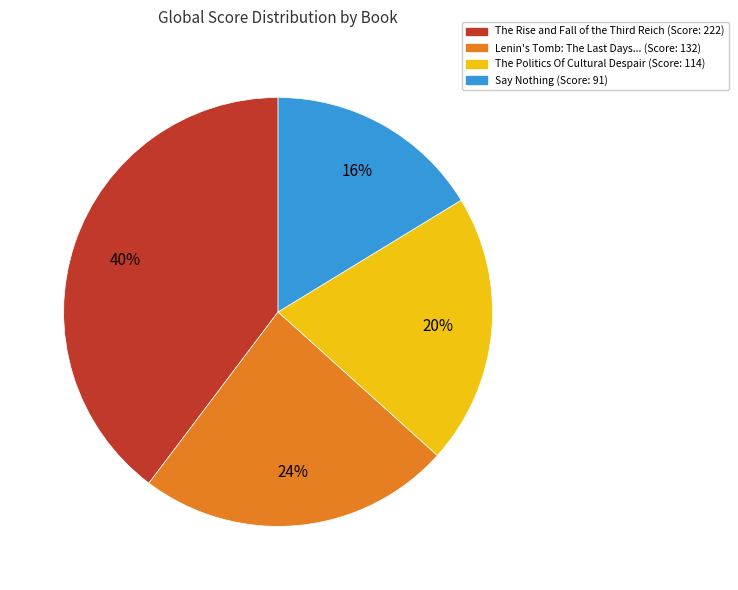

To the nearest percent, what is the average slice percentage?

25%